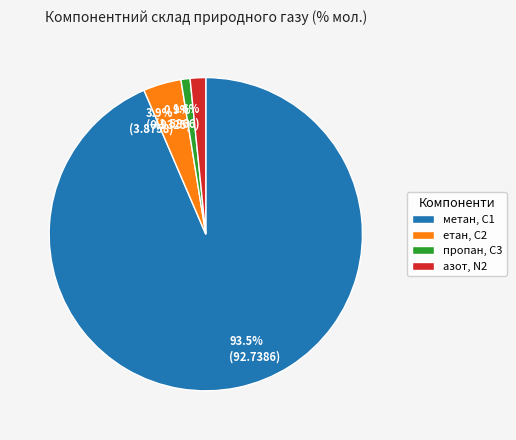

What percentage do 93.5% (92.7386) and 0.9% (0.9325) together represent?

94.5%